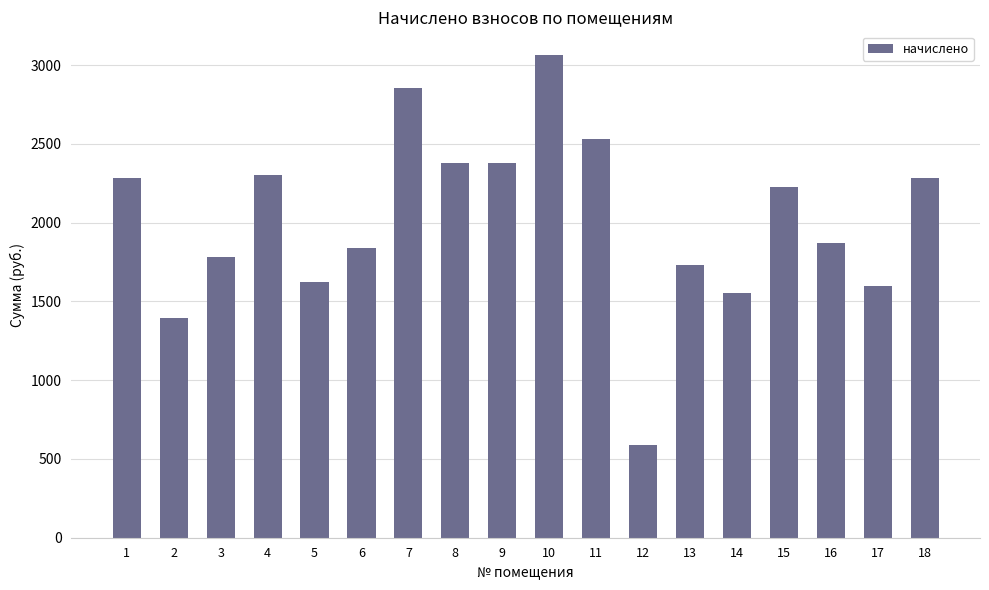

What is the sum of the values at 10 and 9?

5440.4